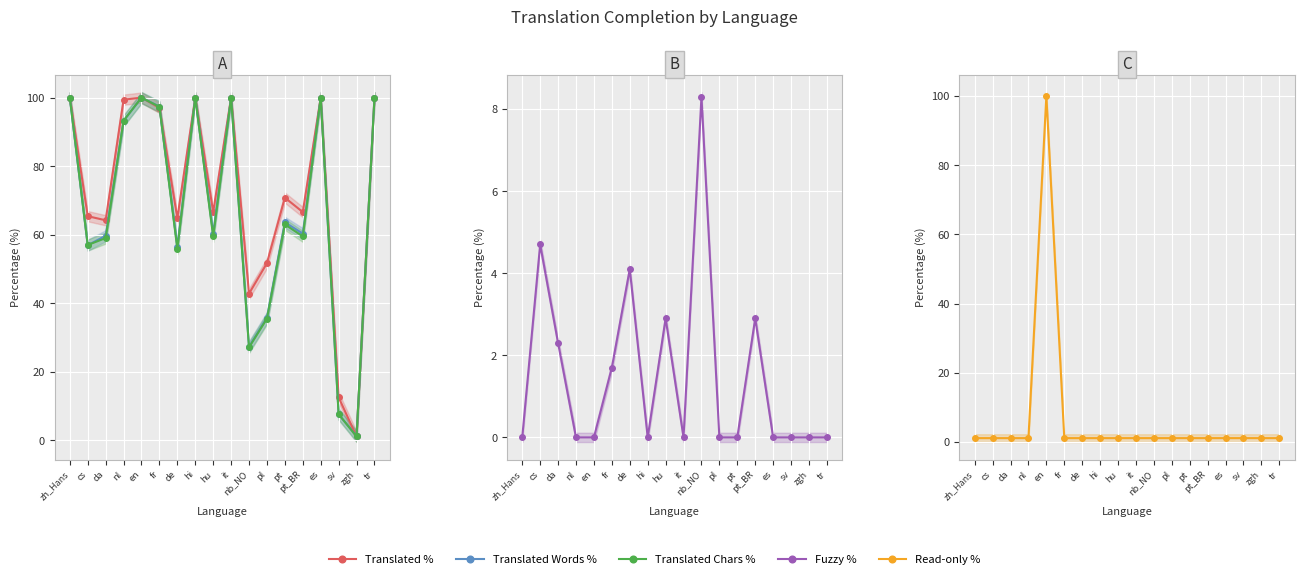

True or false: Translated Chars % has more than 2 points higher than both neighbors.

True